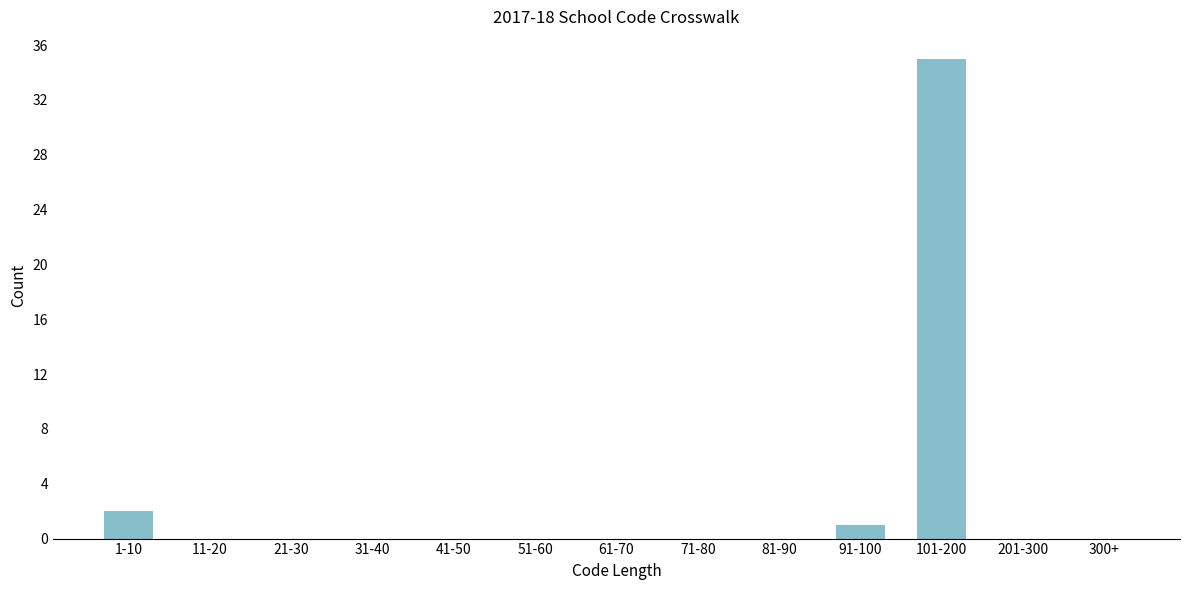

Reading left to right, extract all data points from this chart.

1-10=2	11-20=0	21-30=0	31-40=0	41-50=0	51-60=0	61-70=0	71-80=0	81-90=0	91-100=1	101-200=35	201-300=0	300+=0